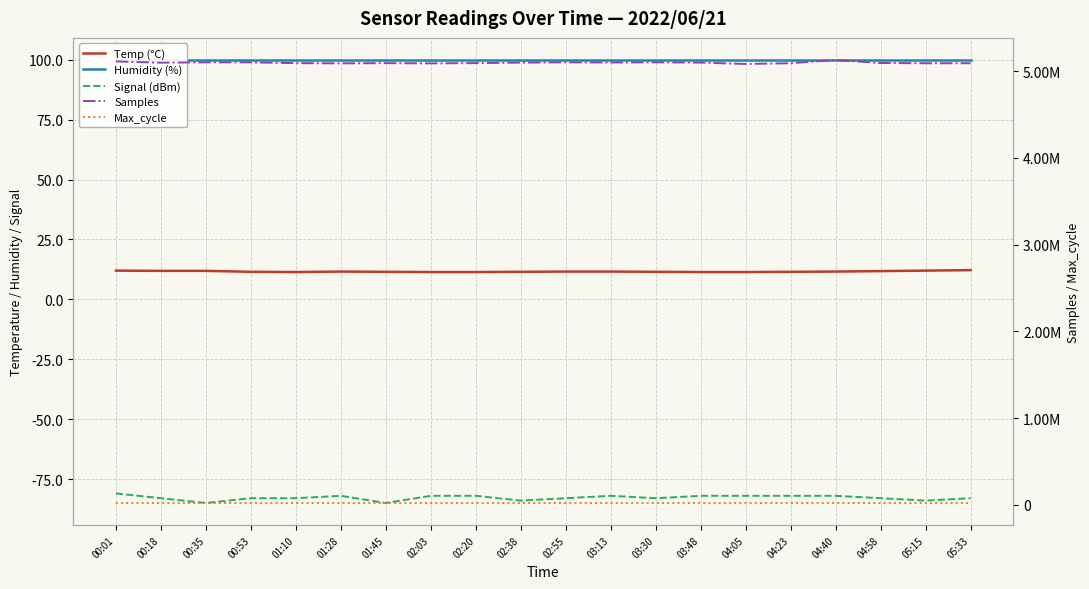

True or false: Signal (dBm) has more than 0 points higher than both neighbors.

True